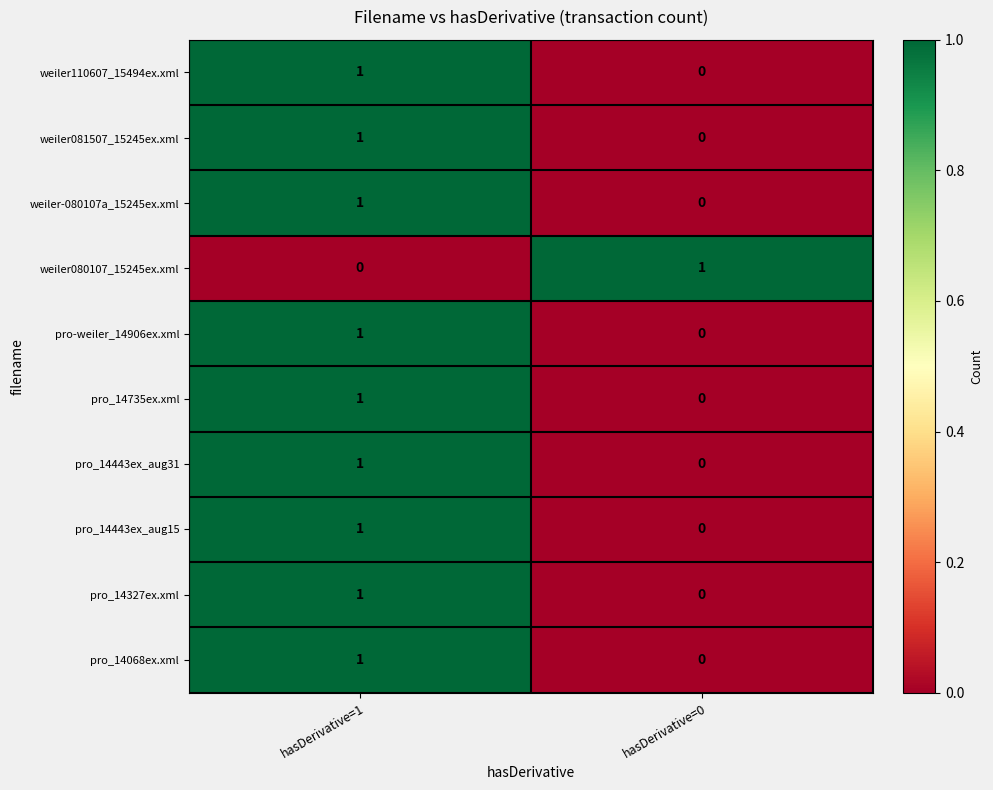

What is the total value across all series at hasDerivative=1?

9